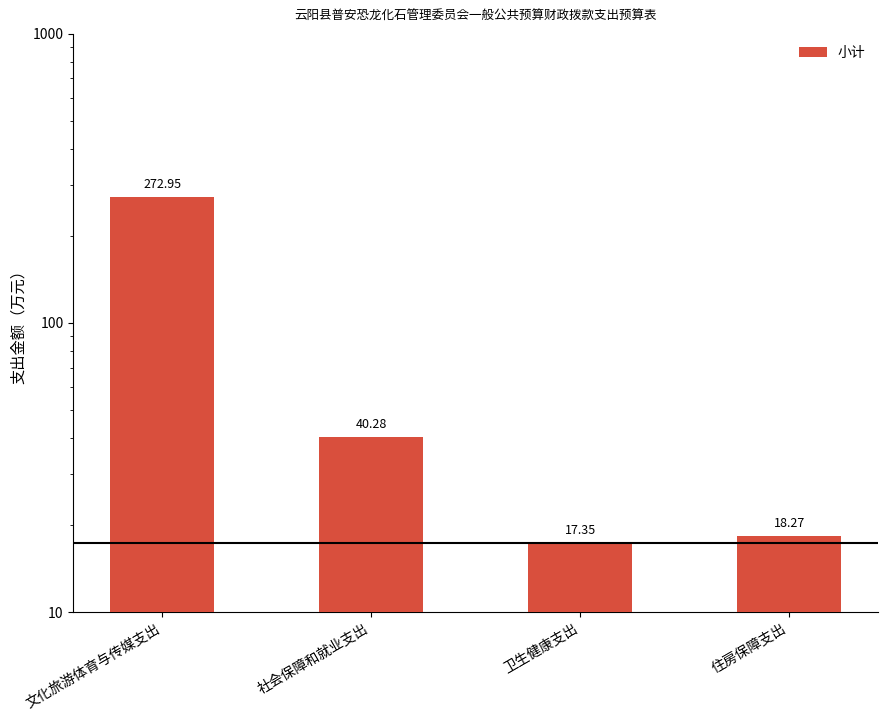

What is the difference between the maximum and minimum values?

255.6